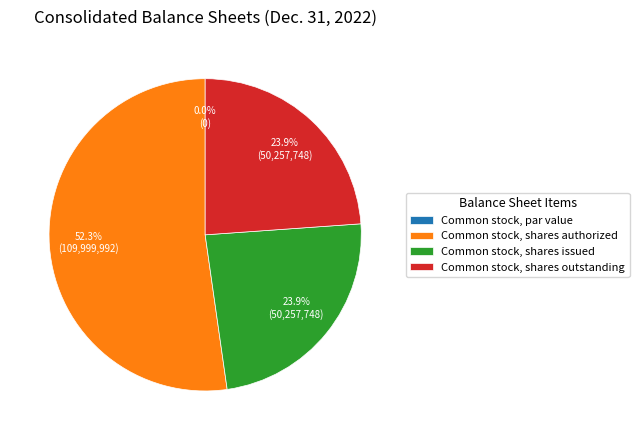

What percentage is the Common stock, shares outstanding slice, to the nearest percent?

24%